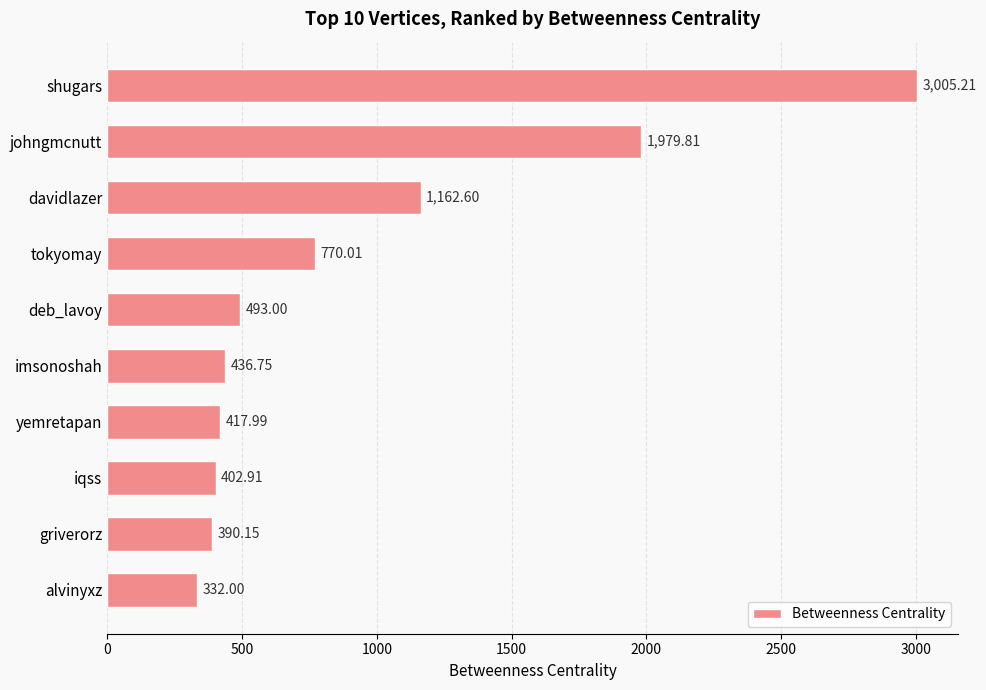

Are the bars horizontal?

Yes